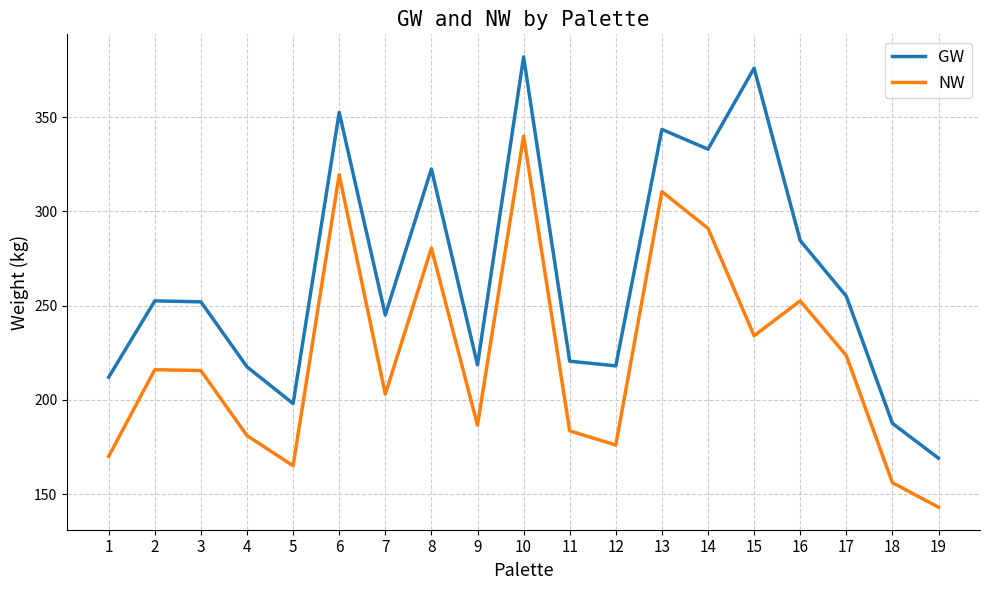

True or false: NW and GW intersect in this chart.

False